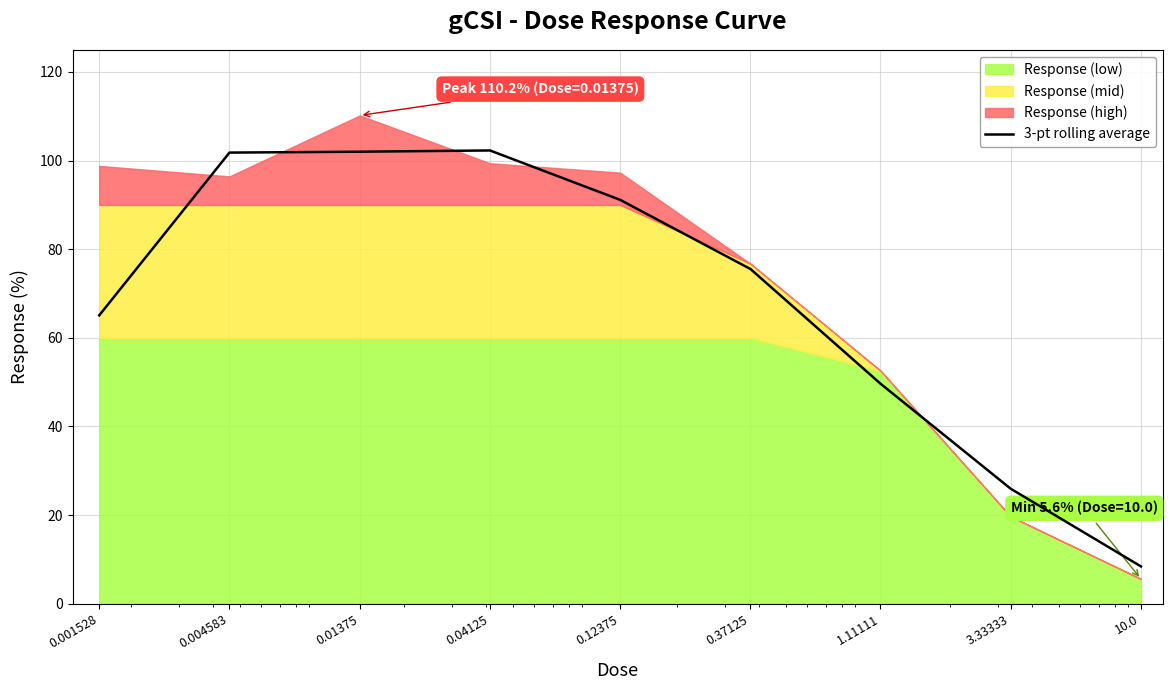

Does the chart display data point markers on the line(s)?

No